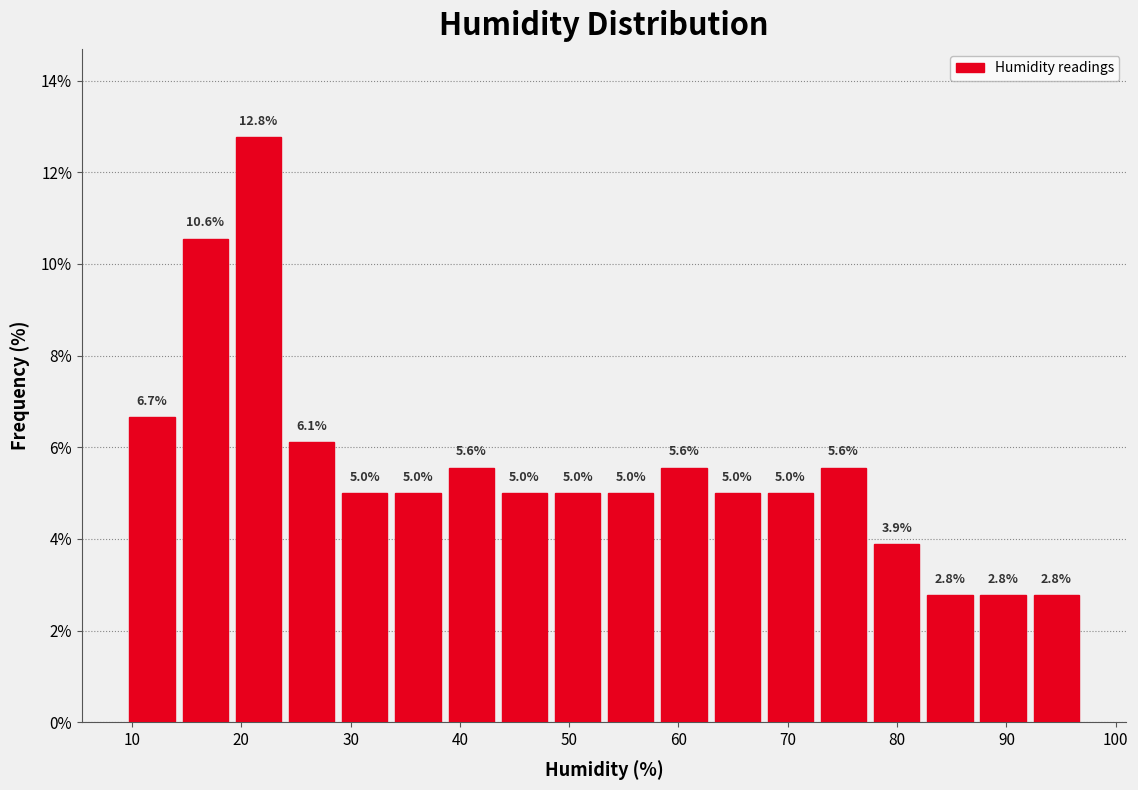

Reading left to right, list every bar in this chart as the range it spans on the x-axis followed by its height. The bar edges are not printed on the chart, so give them approximately, as read against the axis.

9 to 14: 6.7
14 to 19: 10.6
19 to 24: 12.8
24 to 29: 6.1
29 to 34: 5.0
34 to 39: 5.0
39 to 43: 5.6
43 to 48: 5.0
48 to 53: 5.0
53 to 58: 5.0
58 to 63: 5.6
63 to 68: 5.0
68 to 73: 5.0
73 to 78: 5.6
78 to 82: 3.9
82 to 87: 2.8
87 to 92: 2.8
92 to 97: 2.8